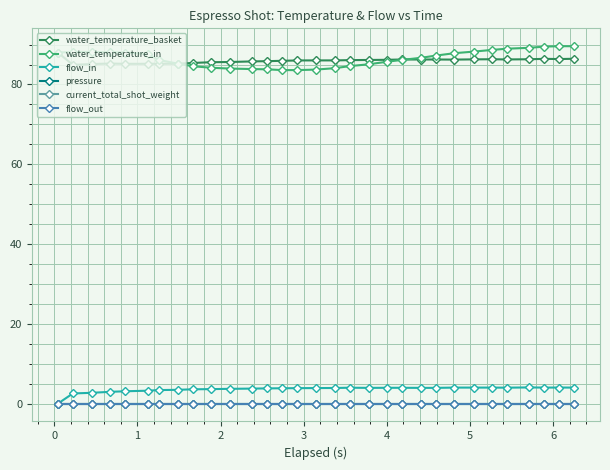

Is this an area chart (filled region under the line)?

No